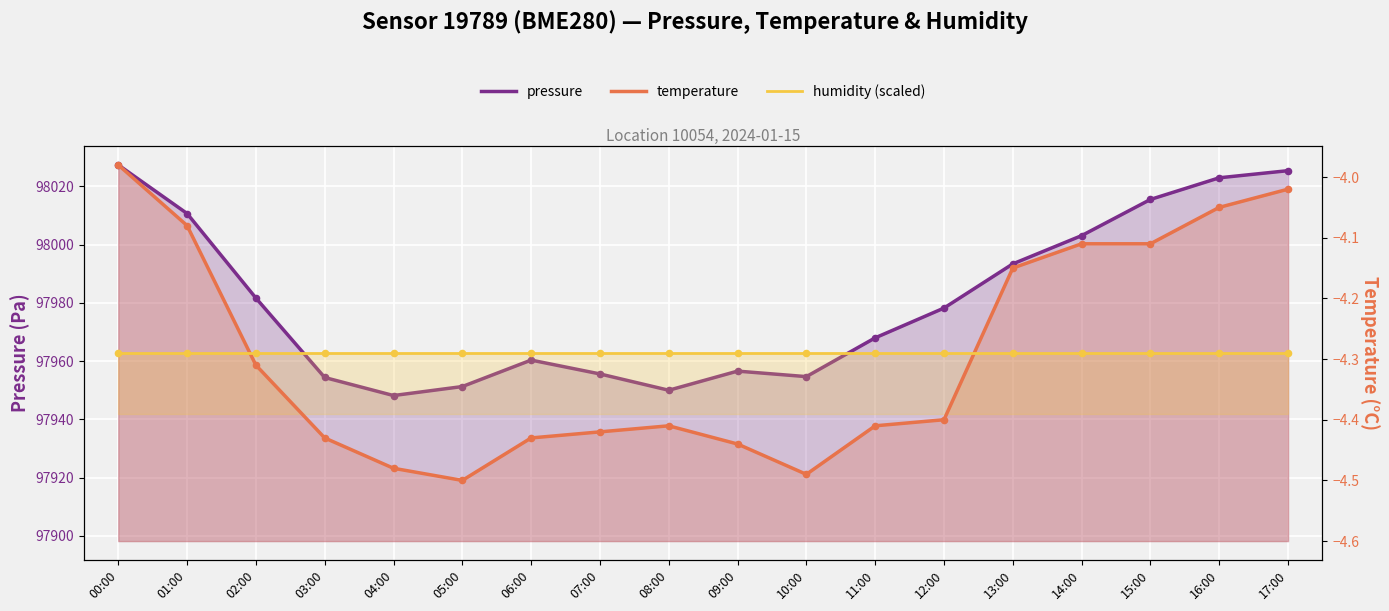

Which series reaches the minimum Y coordinate?

temperature